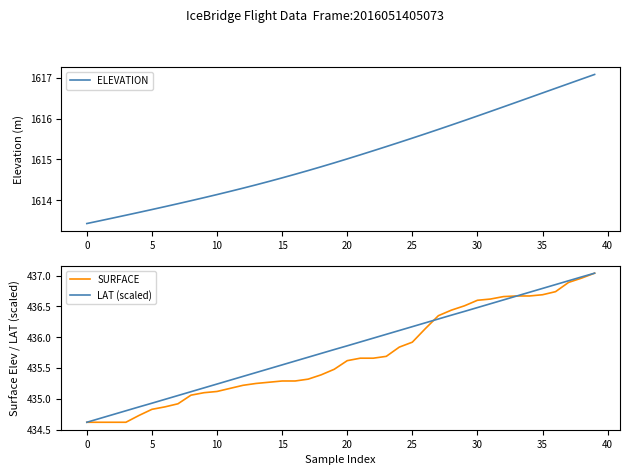

At which label does LAT (scaled) reach its minimum?

0